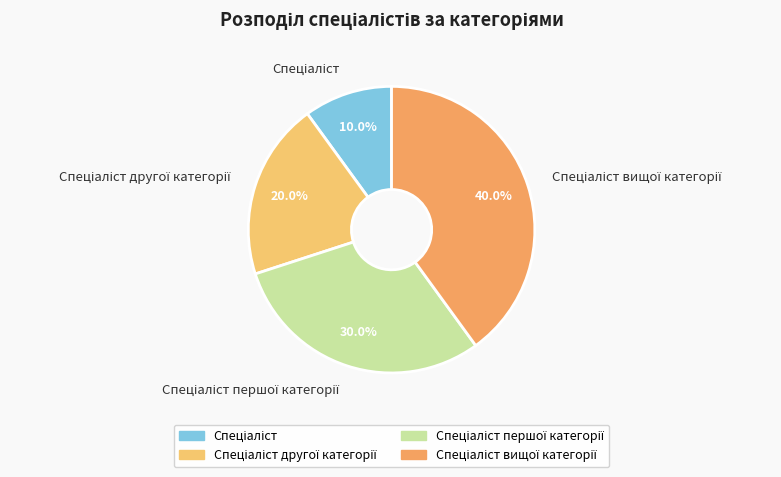

Is there any slice that represents more than half of the pie?

No